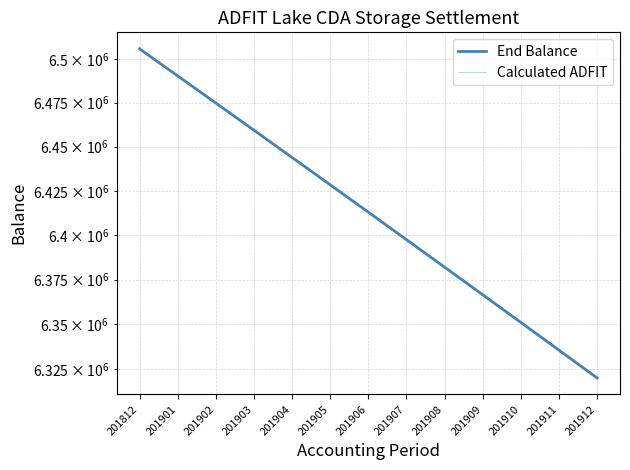

At which category does the chart reach its peak across all series?

201812